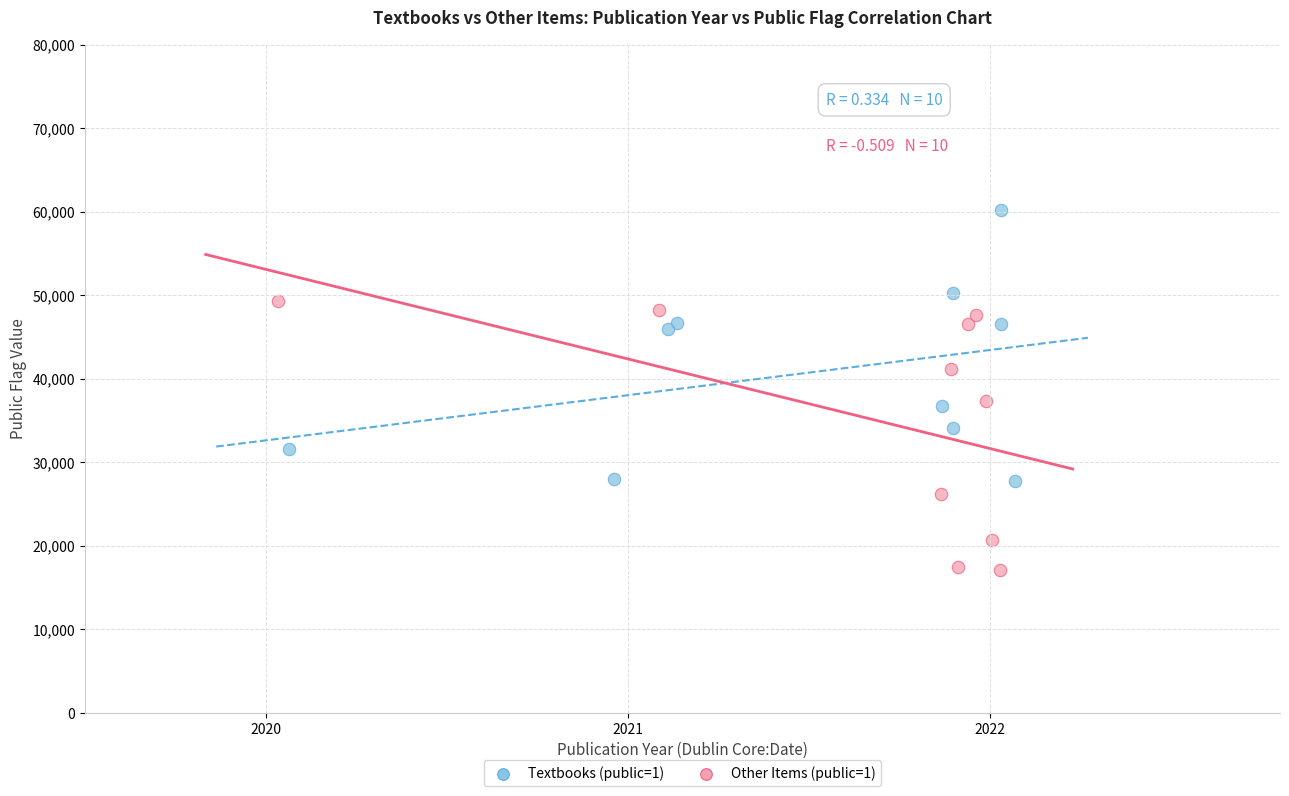

Which series reaches the maximum Y coordinate?

Textbooks (public=1)